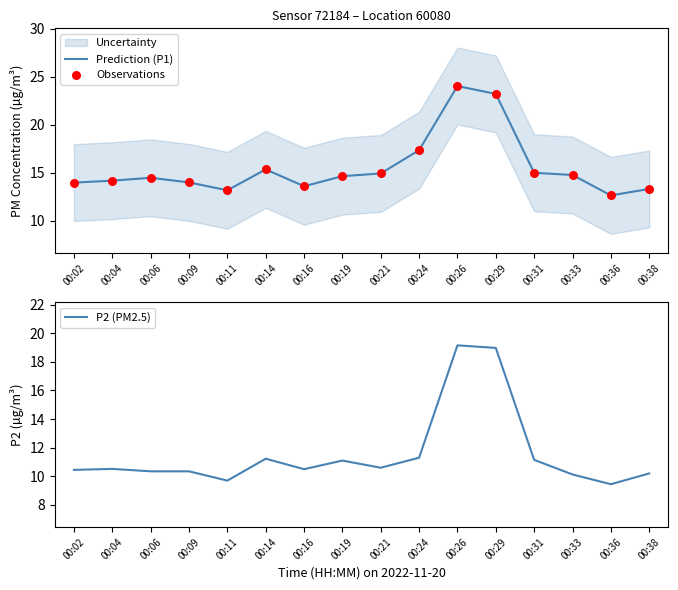

At which category is the sum across all series the highest?

00:26